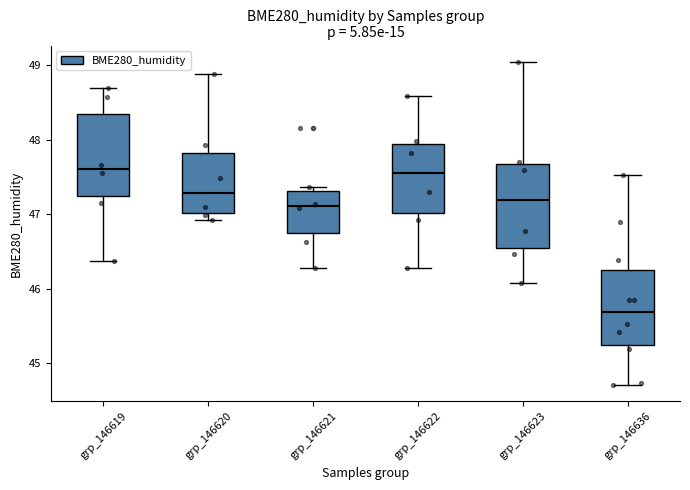

Reading left to right, transcribe this box plot: for each box, give where its median line is, the range the box spans, and where its two whiskers end, as read against the y-axis. The values are not printed on the chart, so give them approximately, as read against the axis.

grp_146619: median 47.6, box 47.3 to 48.4, whiskers 46.4 to 48.7
grp_146620: median 47.3, box 47.0 to 47.8, whiskers 46.9 to 48.9
grp_146621: median 47.1, box 46.7 to 47.3, whiskers 46.3 to 47.4
grp_146622: median 47.6, box 47.0 to 47.9, whiskers 46.3 to 48.6
grp_146623: median 47.2, box 46.5 to 47.7, whiskers 46.1 to 49.1
grp_146636: median 45.7, box 45.2 to 46.2, whiskers 44.7 to 47.5